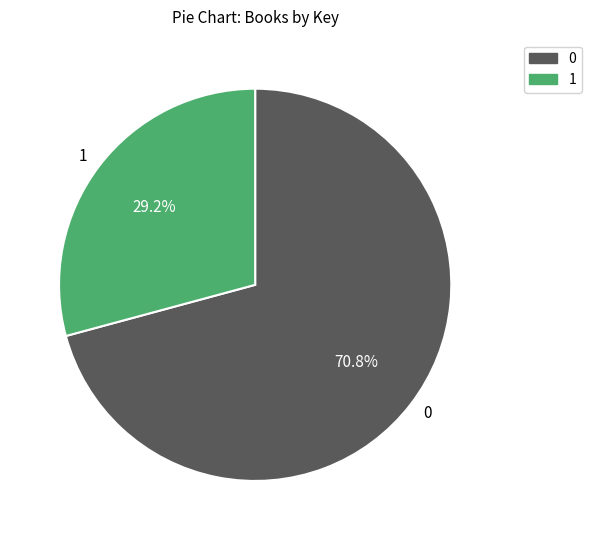

How many slices are in this pie chart?

2